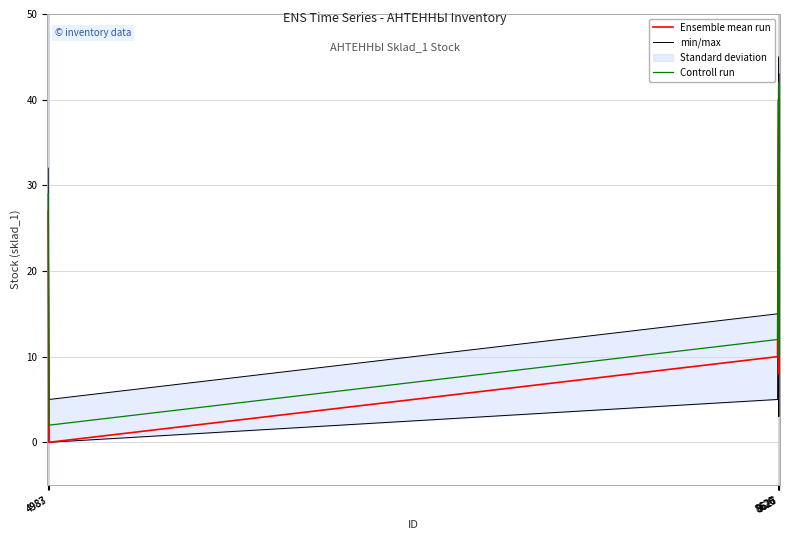

How many data points in Controll run are less than 29?

3